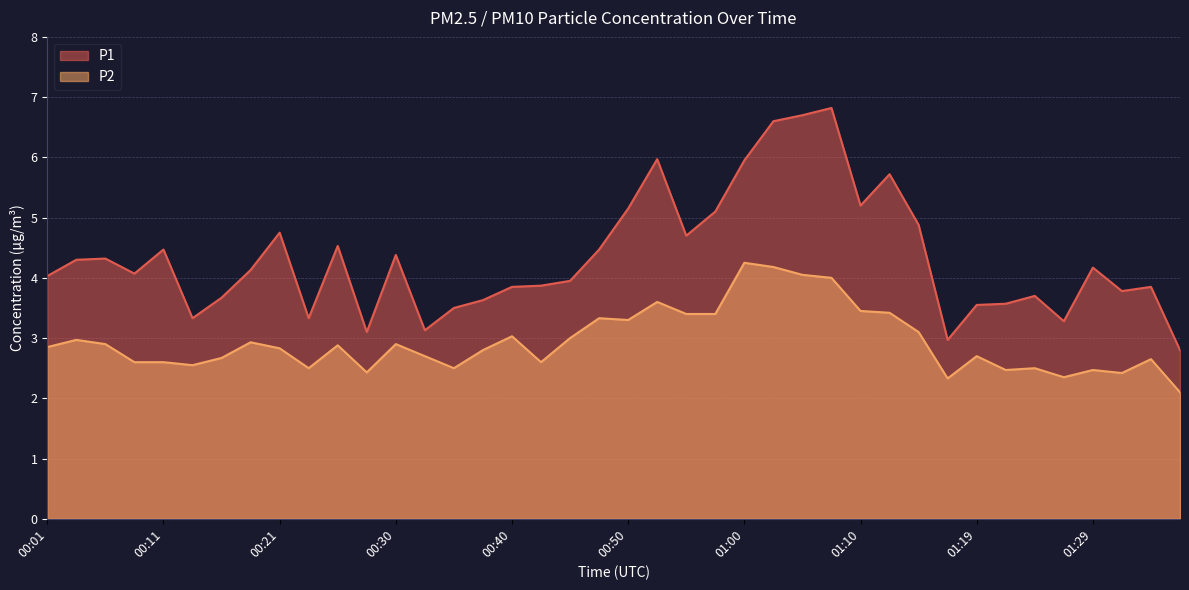

What is the average value of the P2 series?

2.9